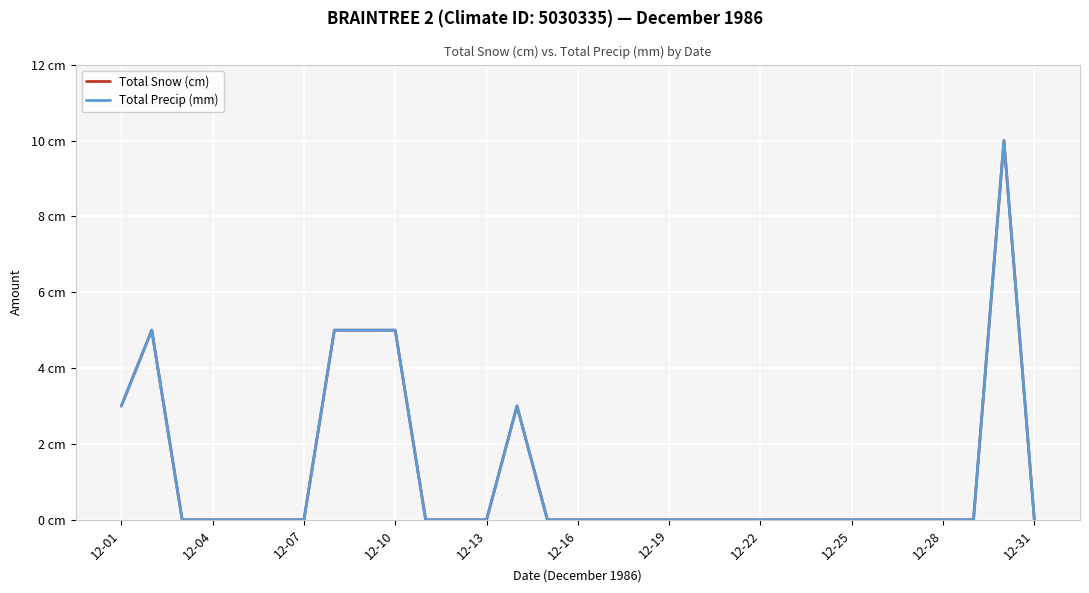

True or false: Total Precip (mm) and Total Snow (cm) cross at least once.

False